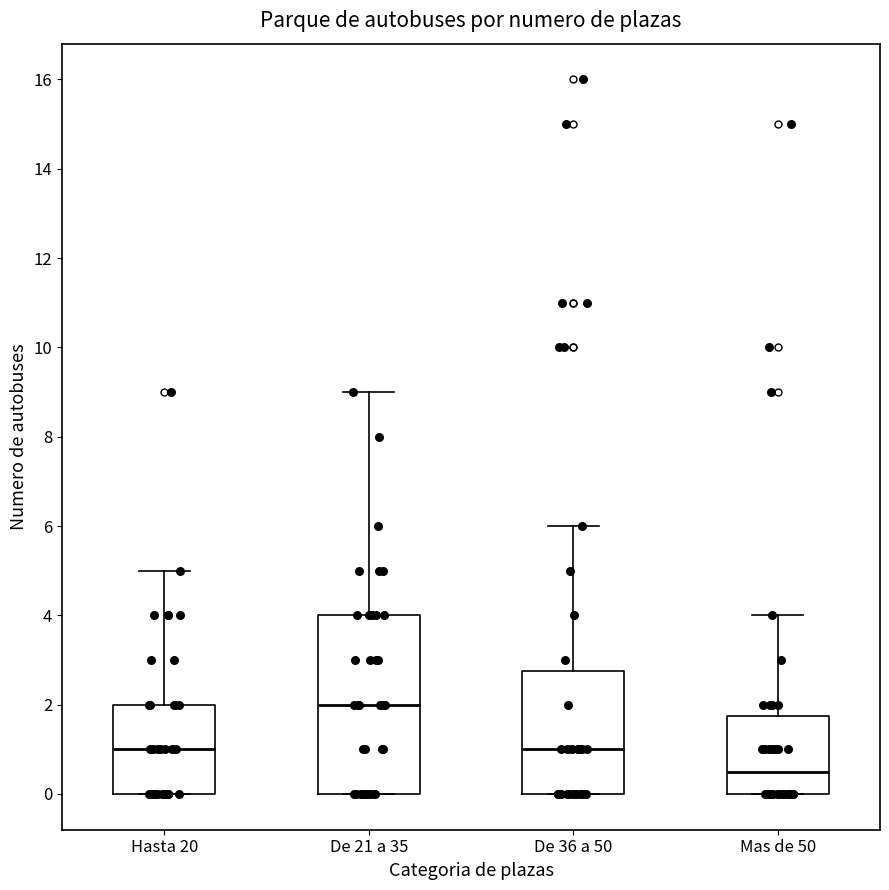

Where is the lower edge of the box for Hasta 20 on the y-axis? The values are not printed on the chart, so give them approximately, as read against the axis.

0.0